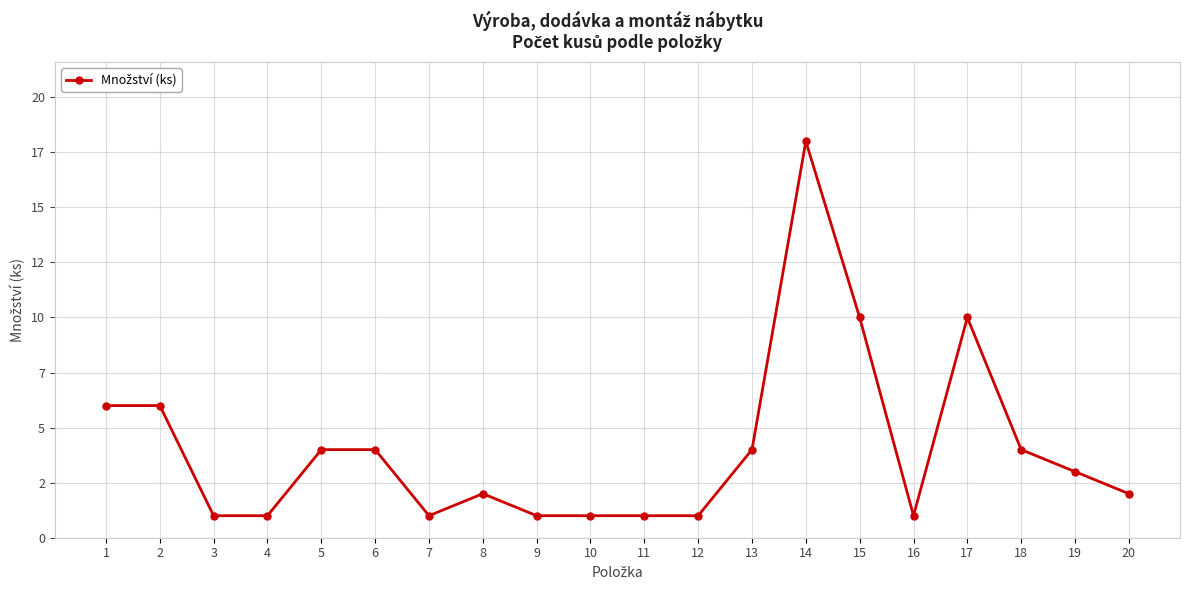

Does the chart have visible grid lines?

Yes